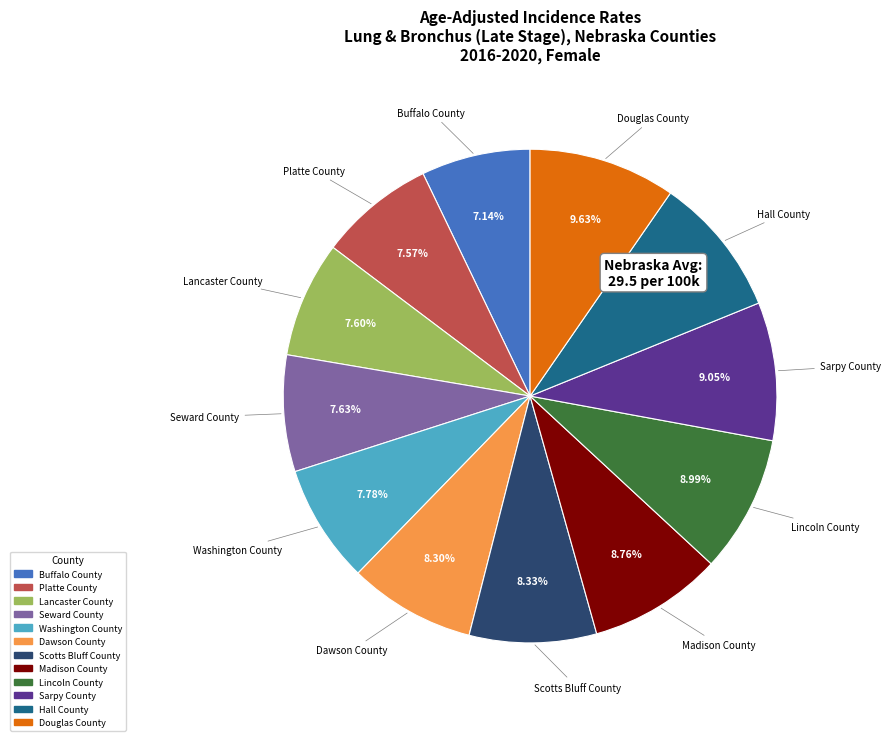

What percentage is the Madison County slice, to the nearest percent?

9%